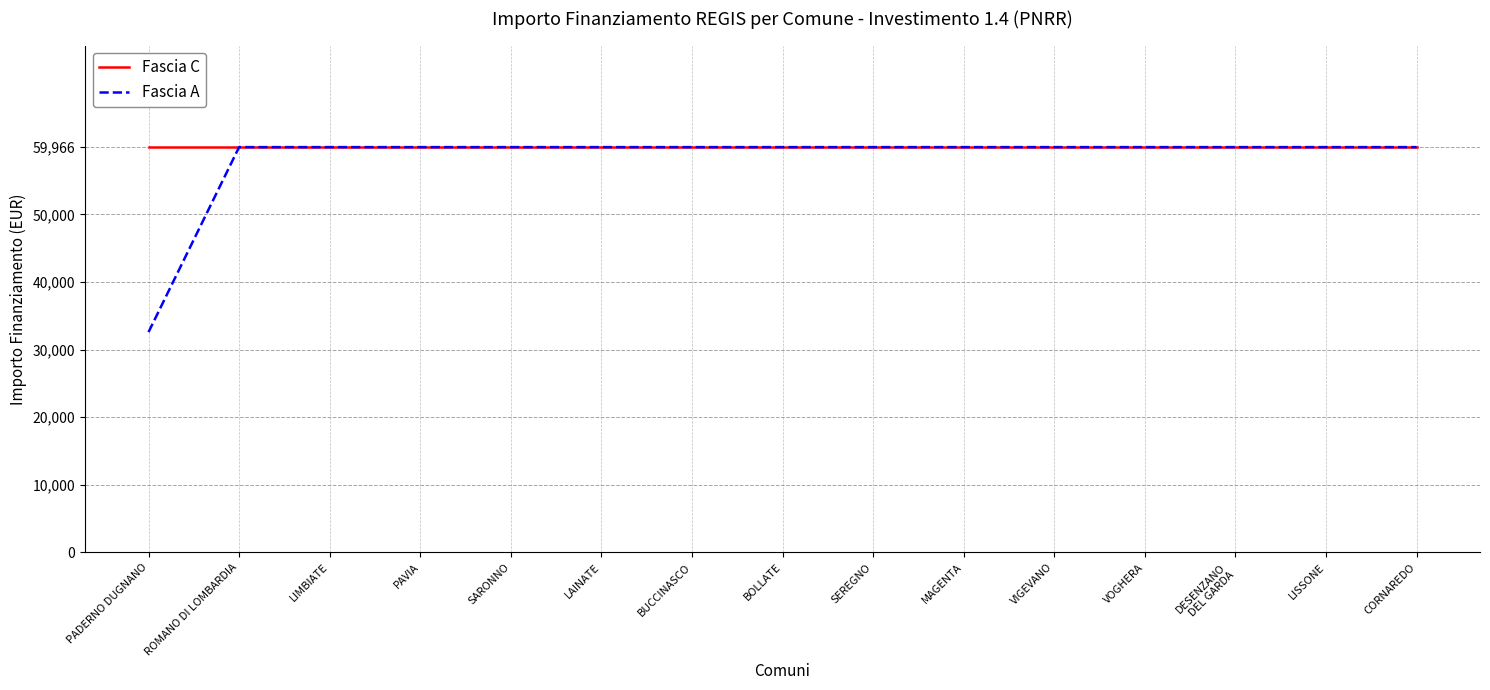

Rank the series by their average value, from highest to lowest.

Fascia C, Fascia A